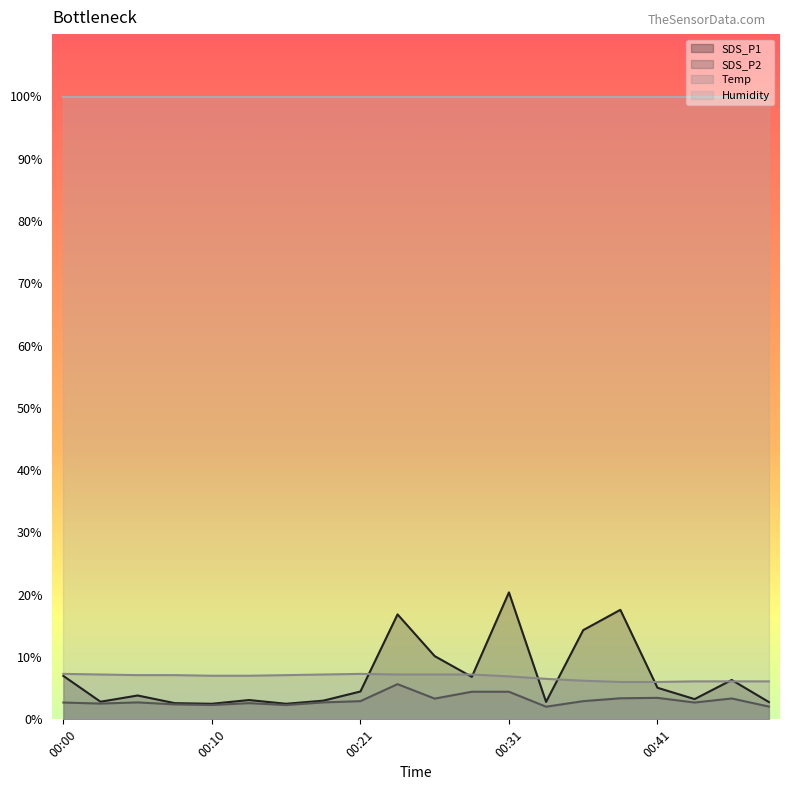

The value of SDS_P1 at 00:33 is 0.6. True or false?

False